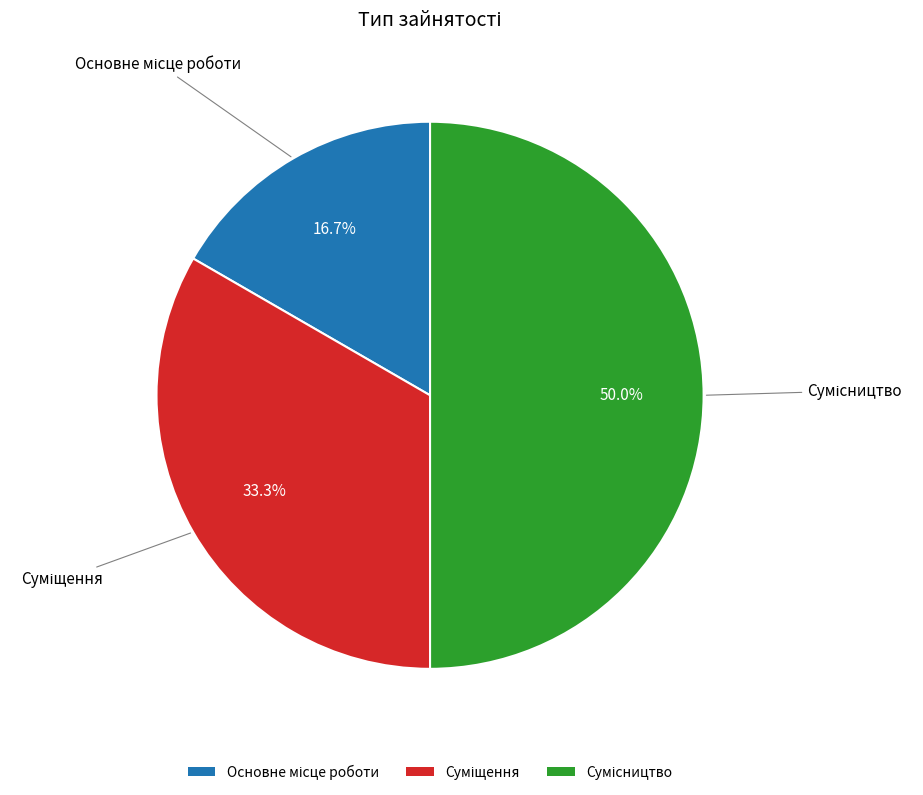

What is the largest slice in the pie chart?

Сумісництво